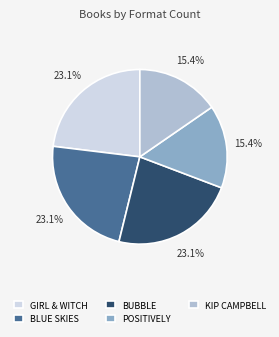

Which has a higher value, KIP CAMPBELL or BLUE SKIES?

BLUE SKIES